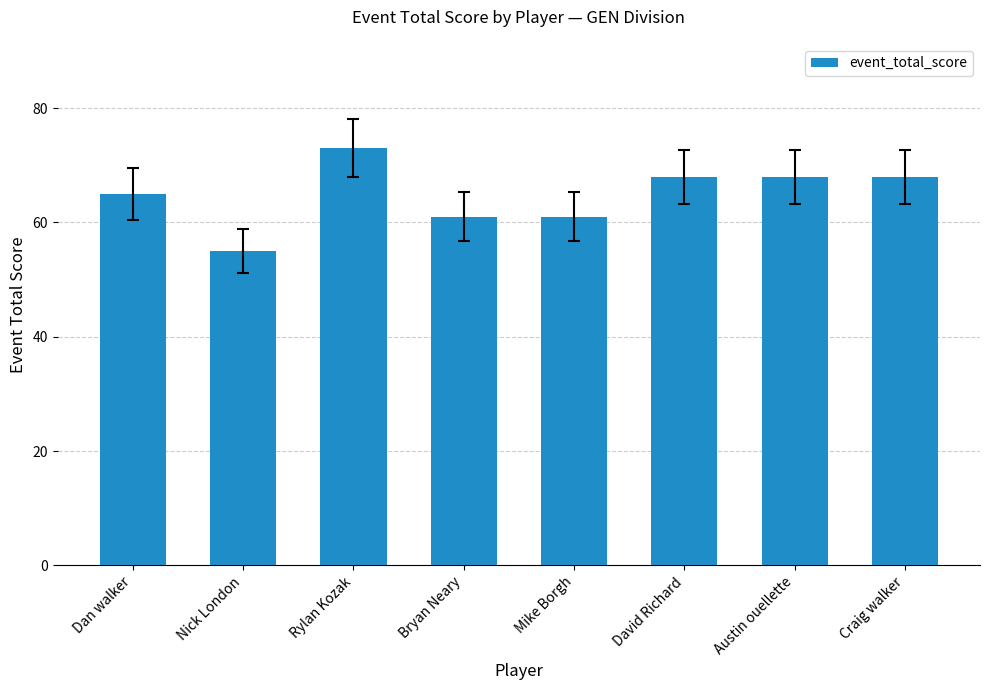

How many data points does each series have?

8